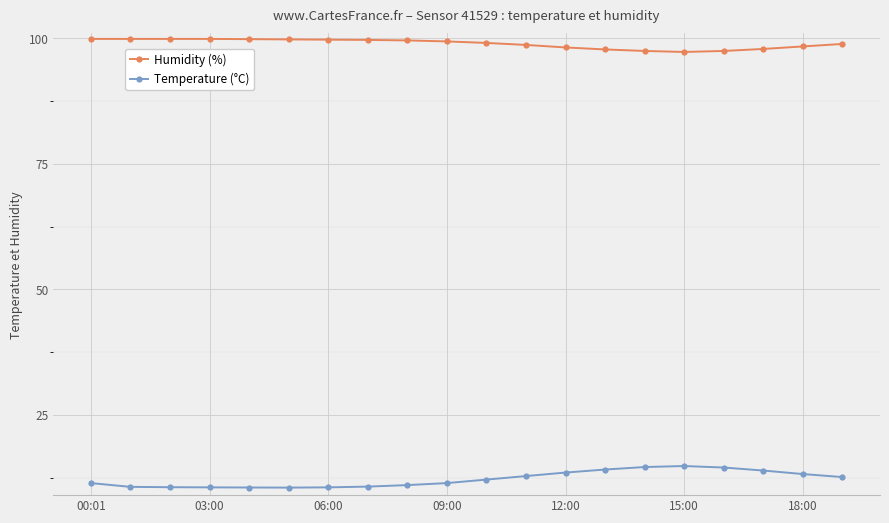

What is the difference between the maximum and minimum values in the Temperature (°C) series?

4.3